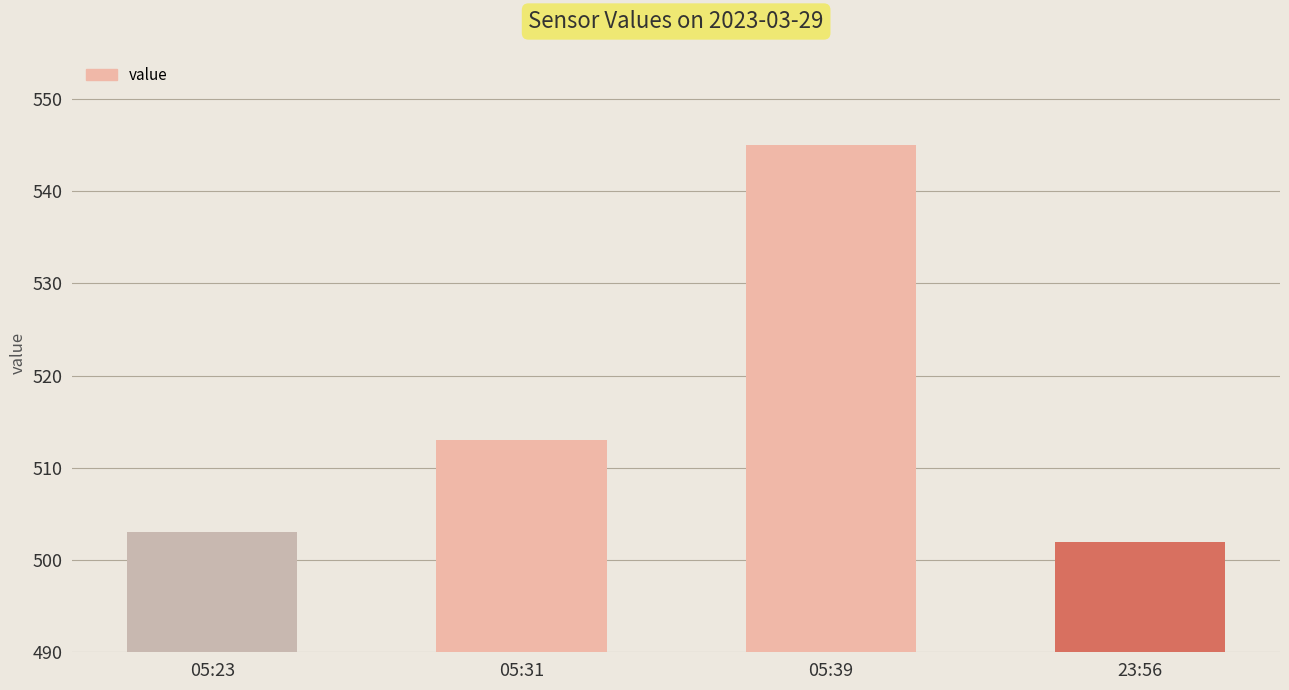

Reading right to left, extract all data points from this chart.

23:56=502	05:39=545	05:31=513	05:23=503